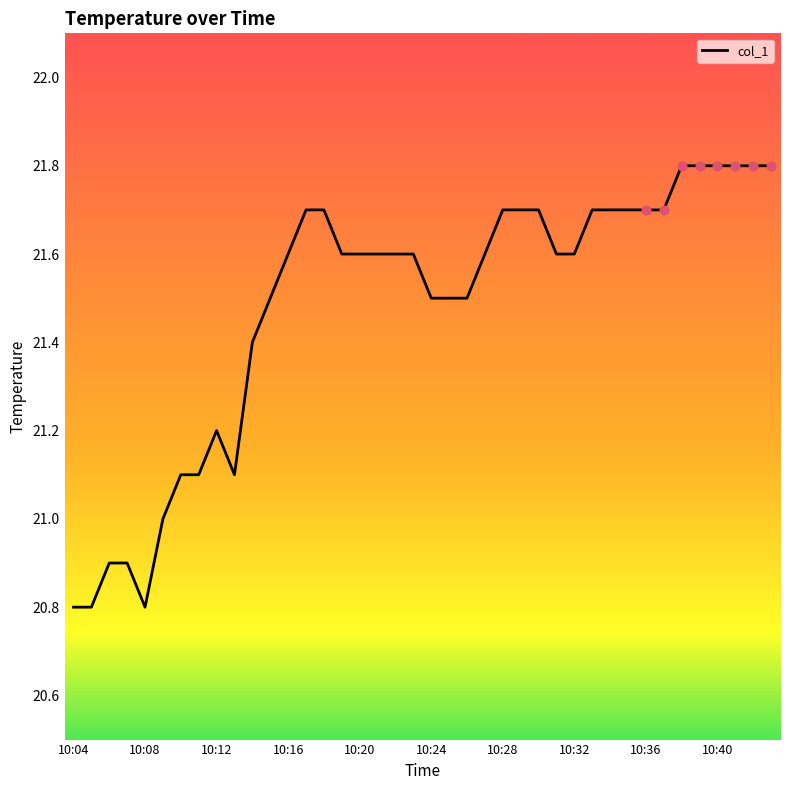

What is the difference between the maximum and minimum values?

1.0